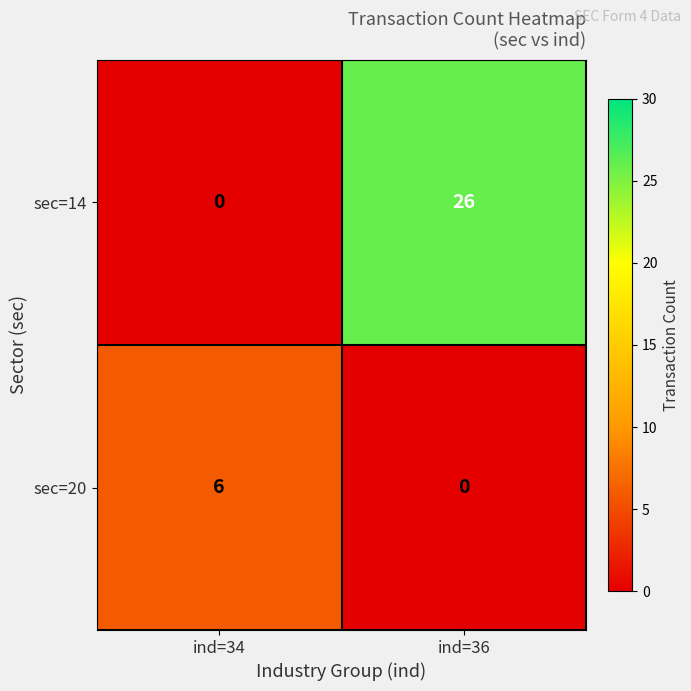

Count the number of categories in the chart.

2